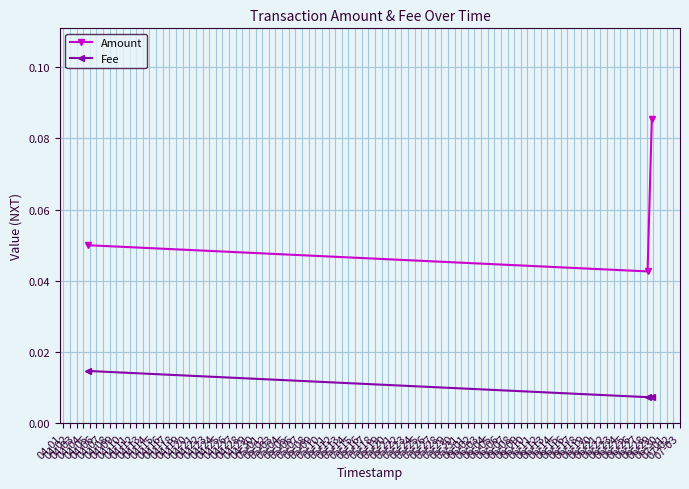

Is this an area chart (filled region under the line)?

No